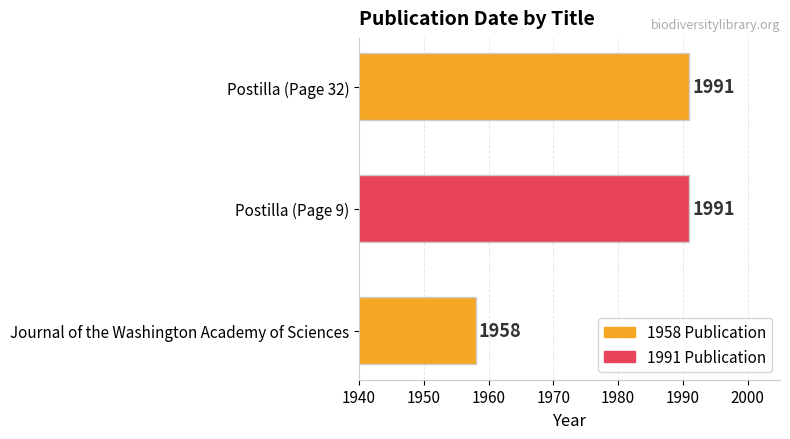

What is the maximum value shown in the chart?

1991